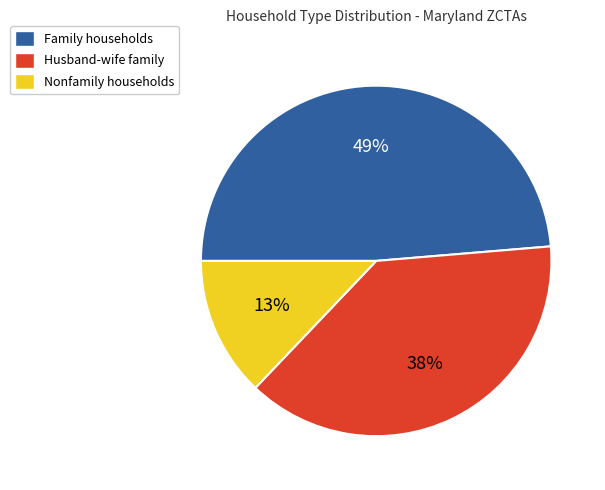

To the nearest percent, what is the difference between the largest and smallest slice percentages?

36%